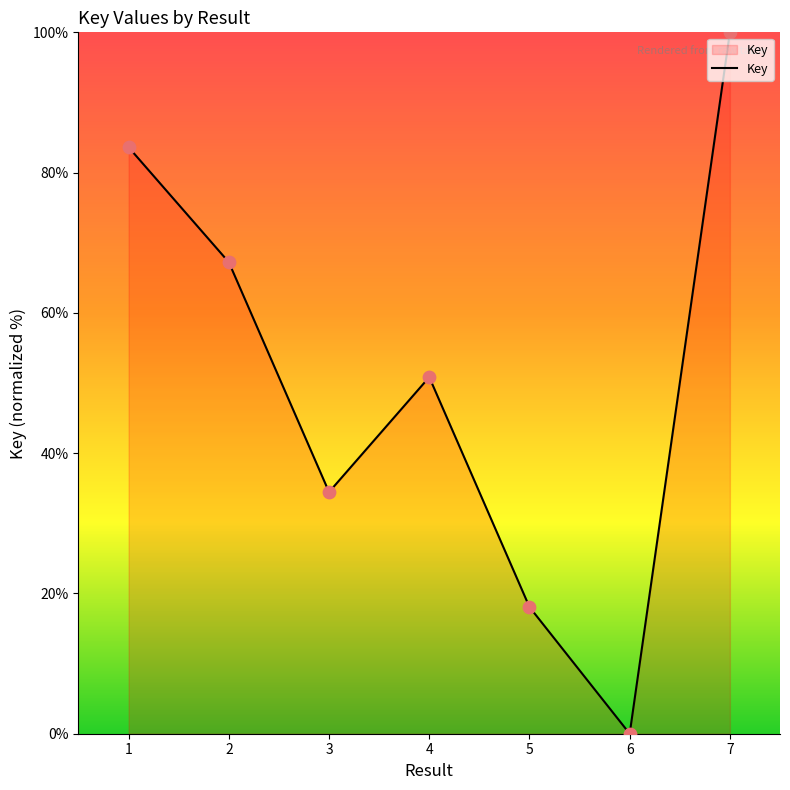

What is the change in value from 2 to 3?

-32.8